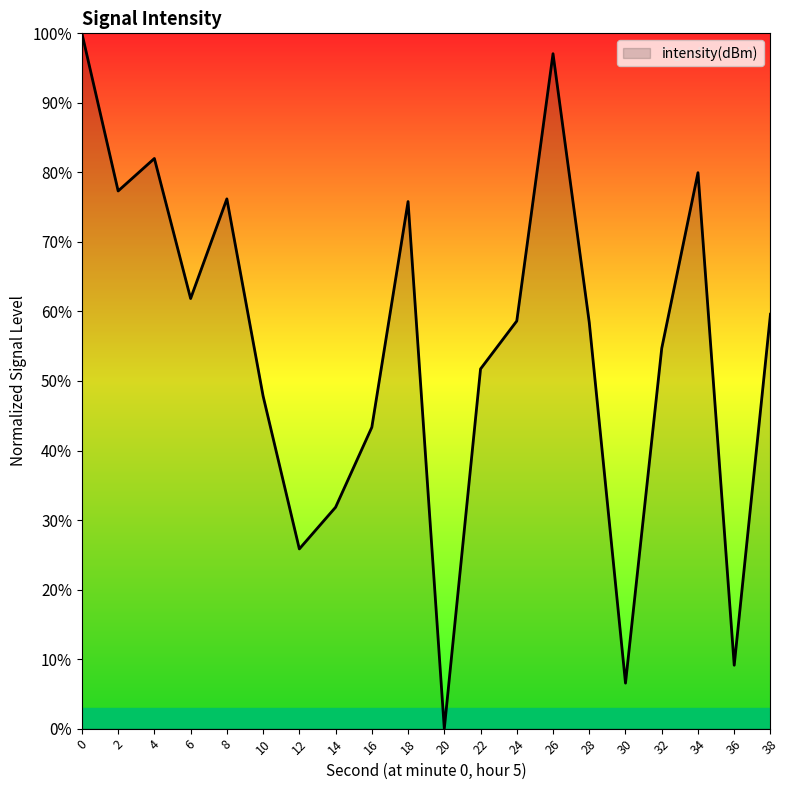

What is the average value?

54.9